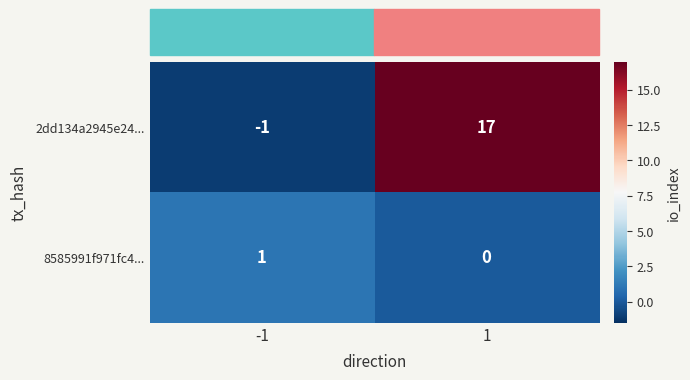

Which series has the widest spread of values?

2dd134a2945e24...